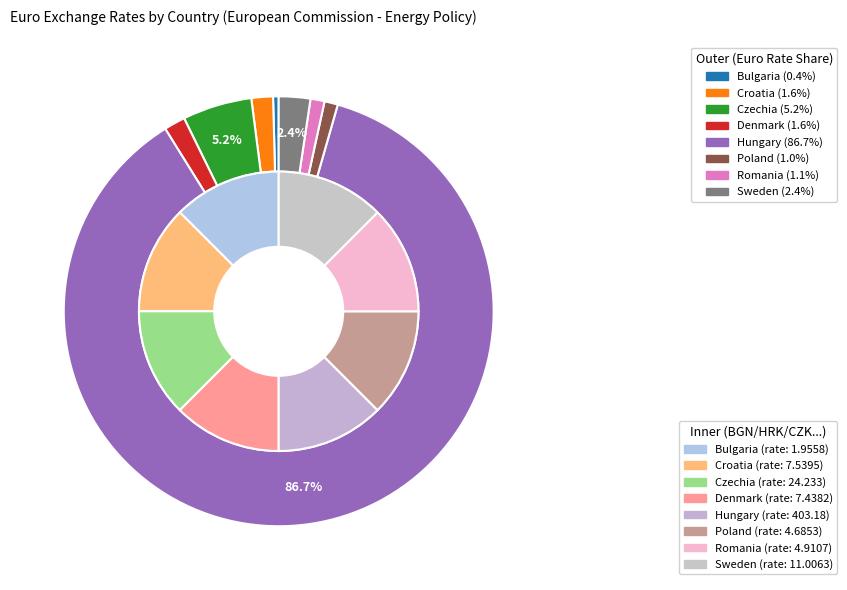

Combined, do Czechia and Hungary account for over 50%?

Yes